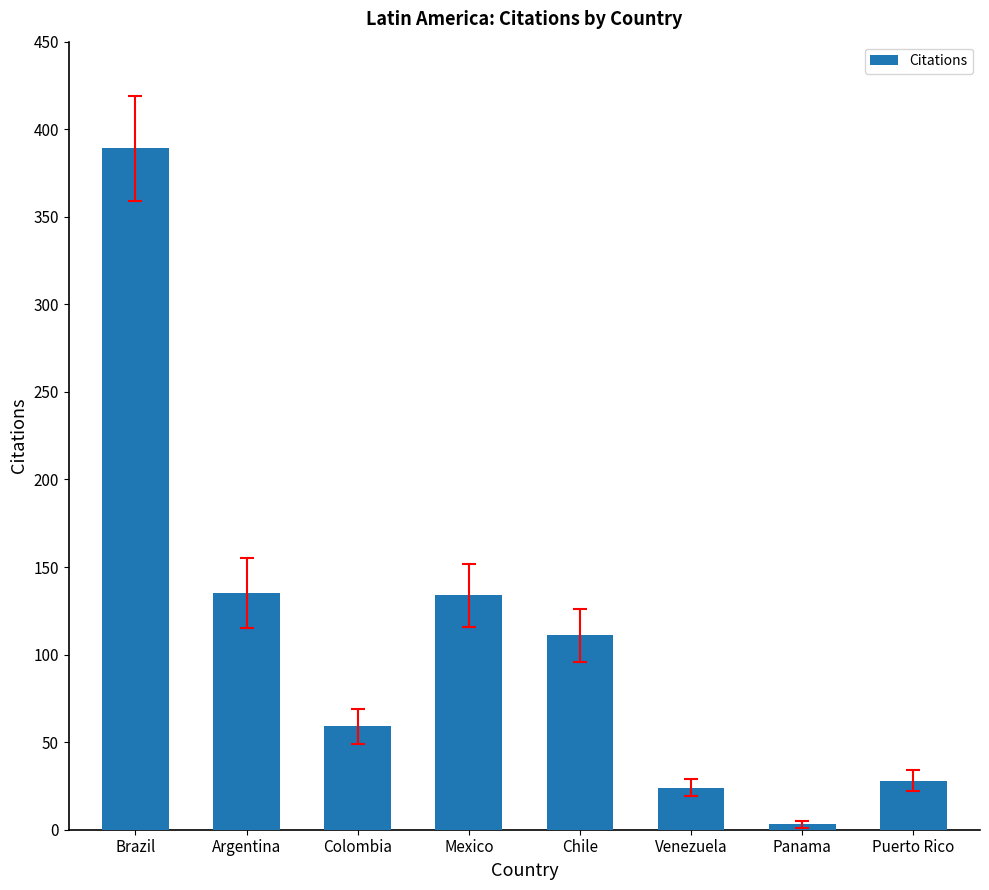

Is it true that the value at Brazil is 389?

True